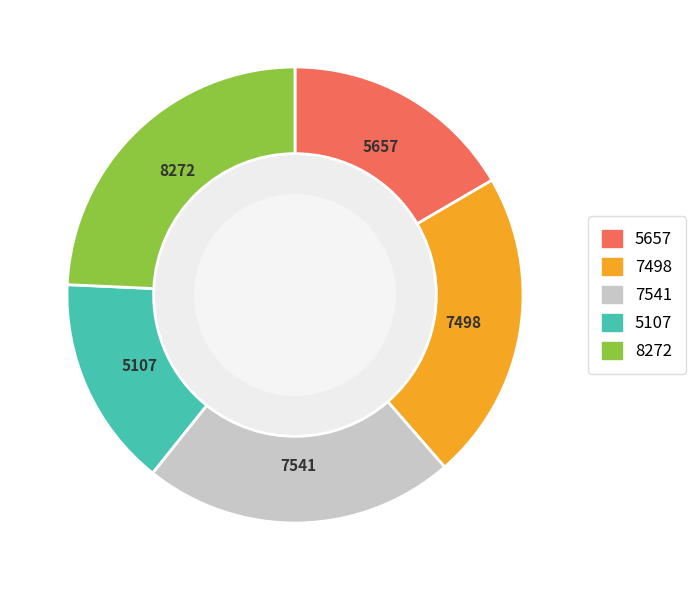

Is there any slice that represents more than half of the pie?

No